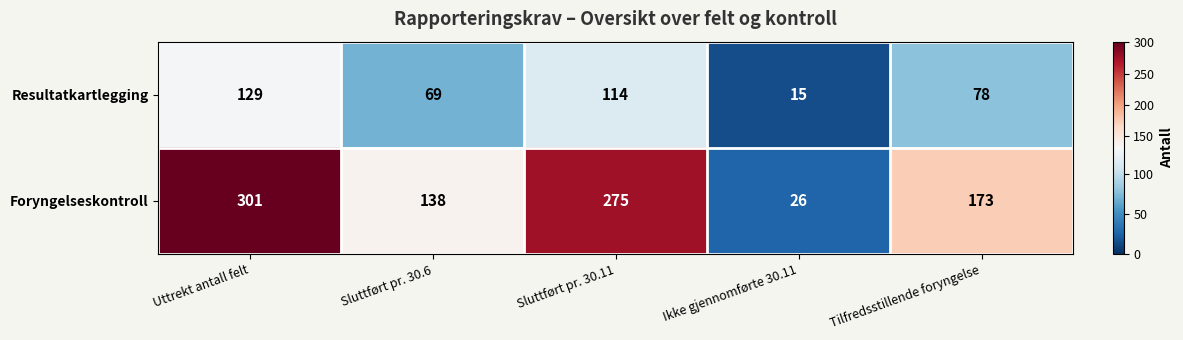

What is the sum of all Foryngelseskontroll values?

913